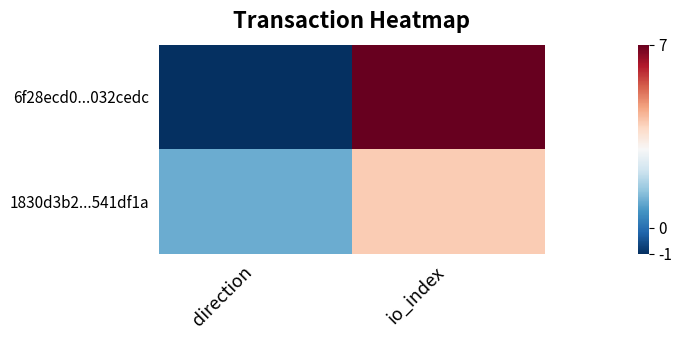

At which category does the chart reach its minimum across all series?

direction